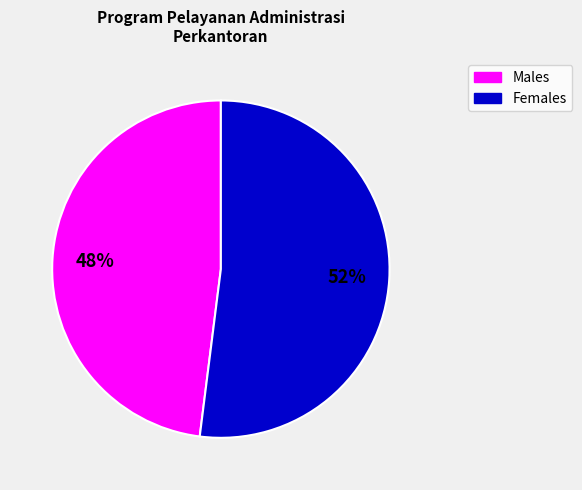

To the nearest percent, what is the average slice percentage?

50%